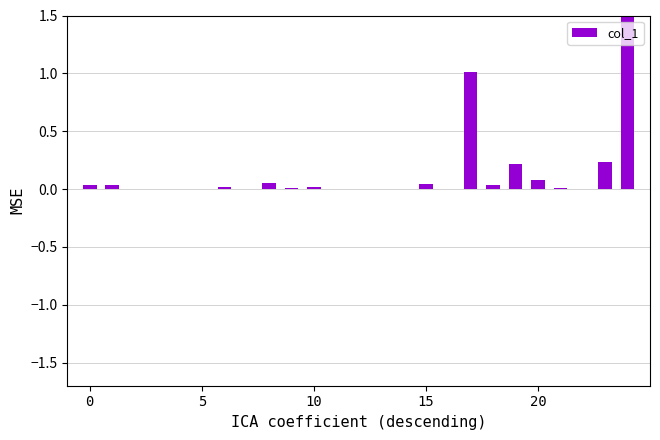

What is the difference between the values at 6 and 20?

0.1